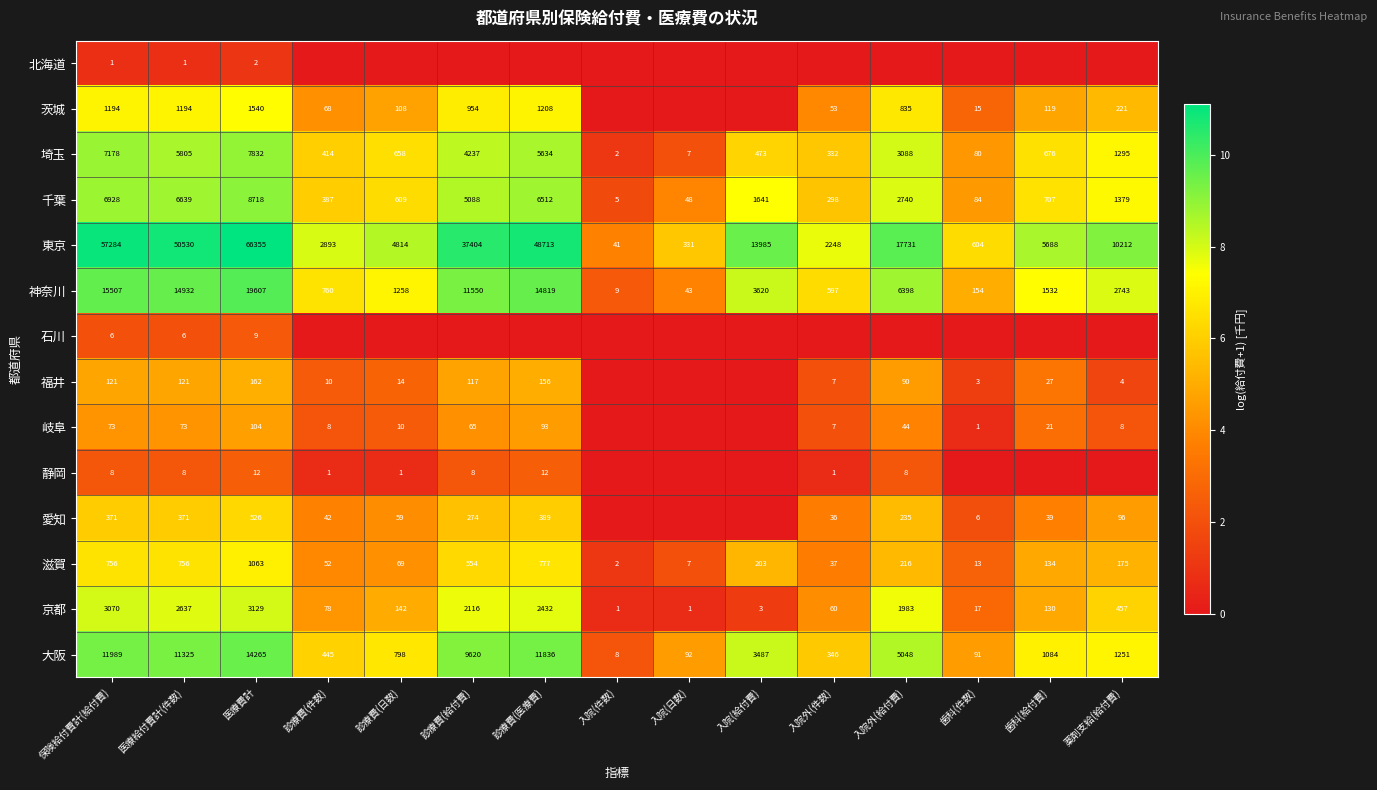

What is the difference between the 千葉 values at 医療費計 and 診療費(医療費)?

2206